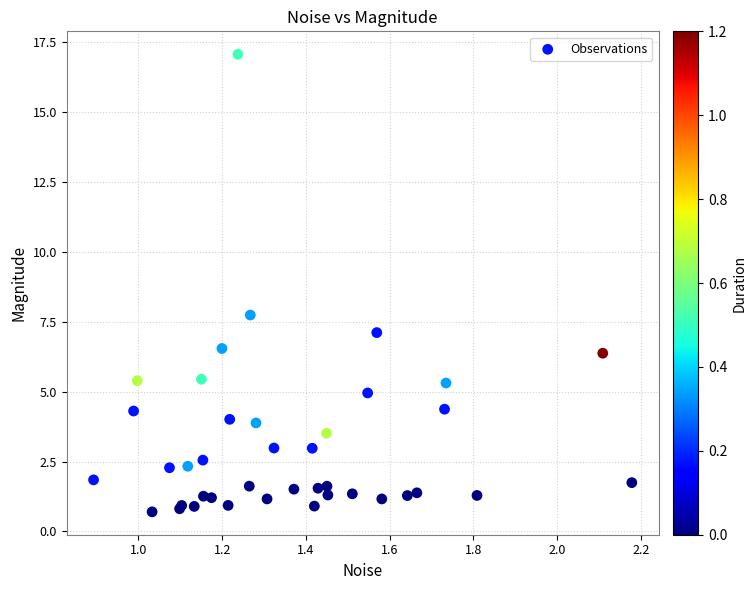

What Y value in the scatter plot is closest to 8?

7.7